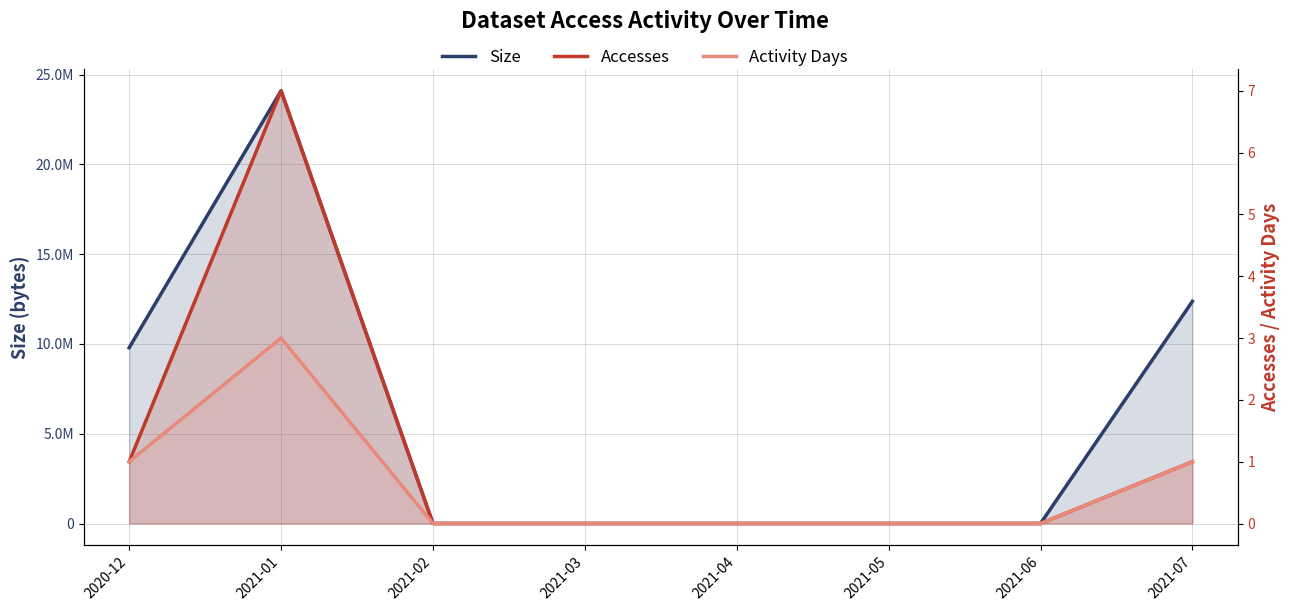

At how many categories does at least one series exceed 1544530?

3